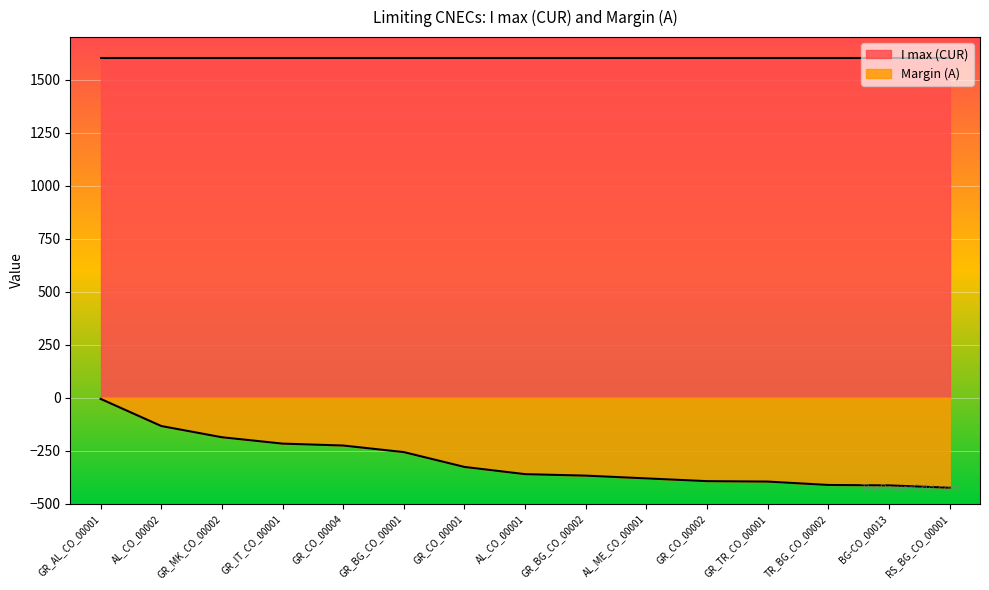

Which has a higher value, AL_ME_CO_00001 or BG-CO_00013?

AL_ME_CO_00001